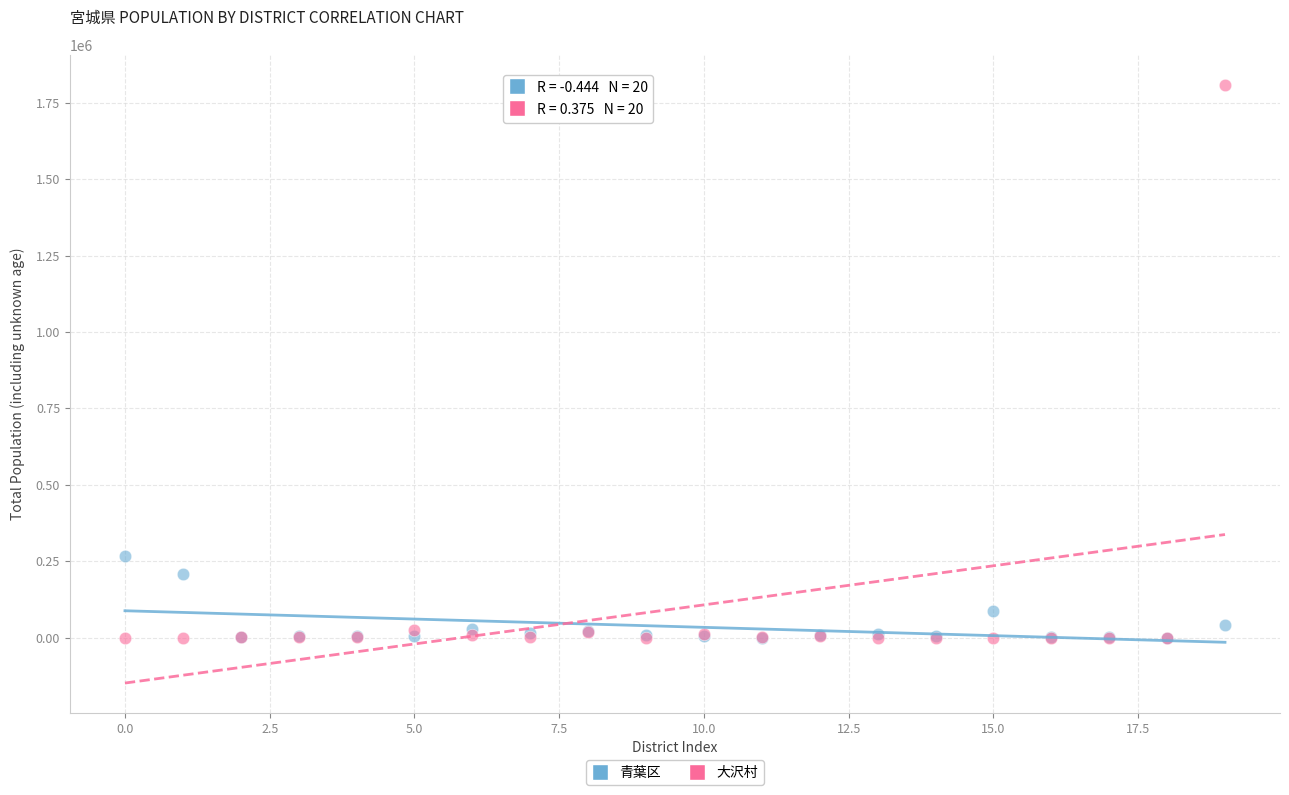

Which series contains the highest Y value?

大沢村